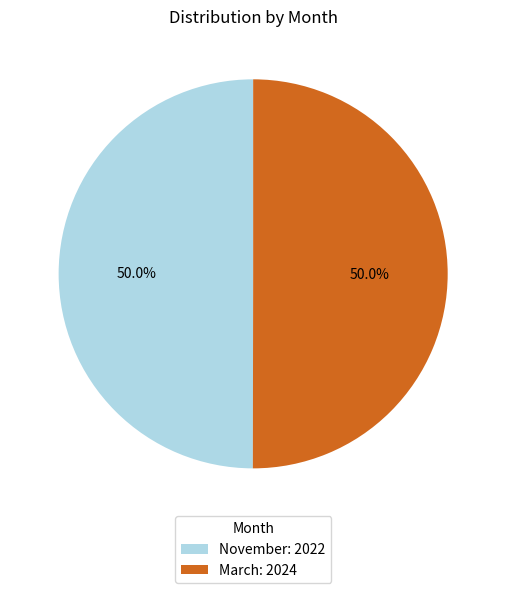

To the nearest percent, what is the average slice percentage?

50%